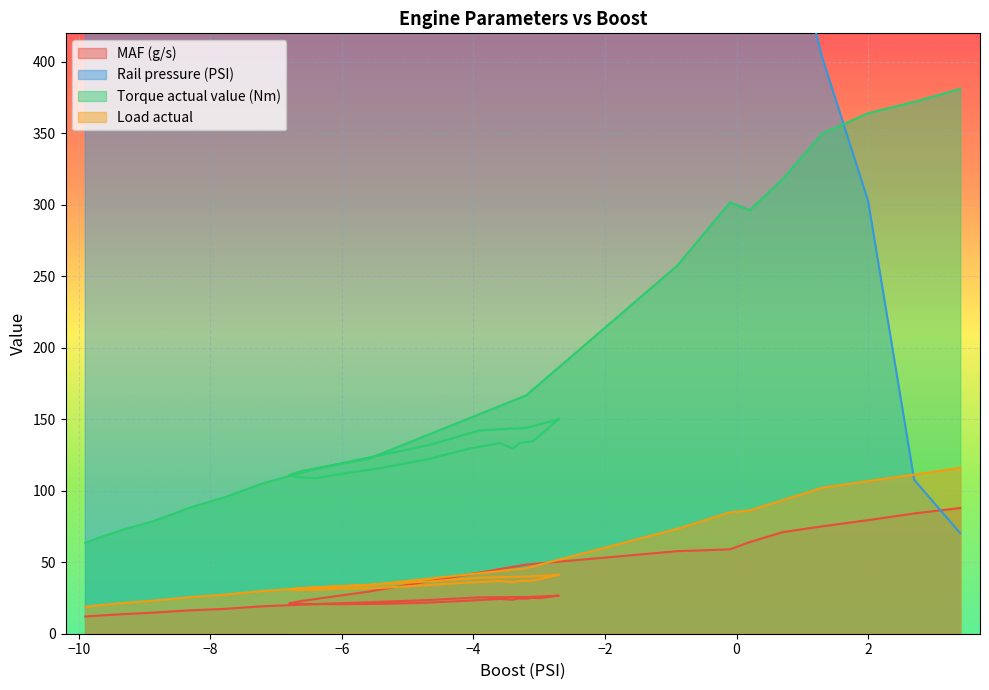

Is the value of MAF (g/s) at 30 greater than the value of Torque actual value (Nm) at 10?

No